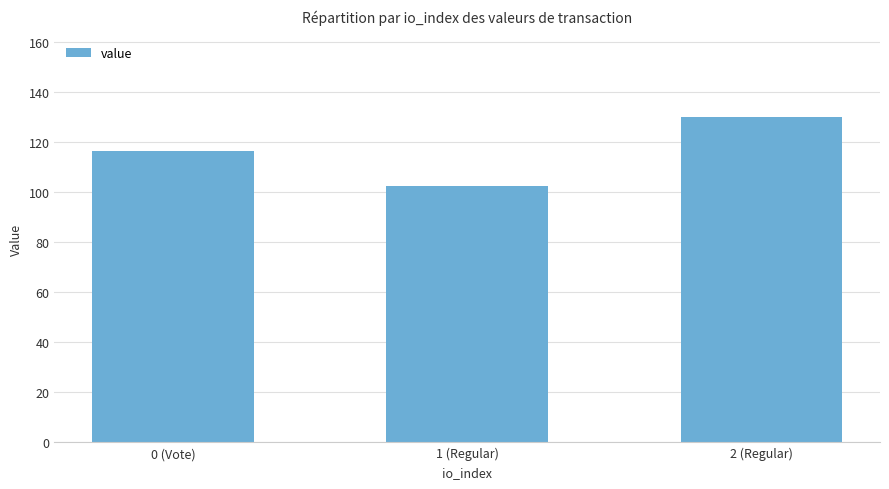

Is it true that the value at 1 (Regular) is 136.8?

False